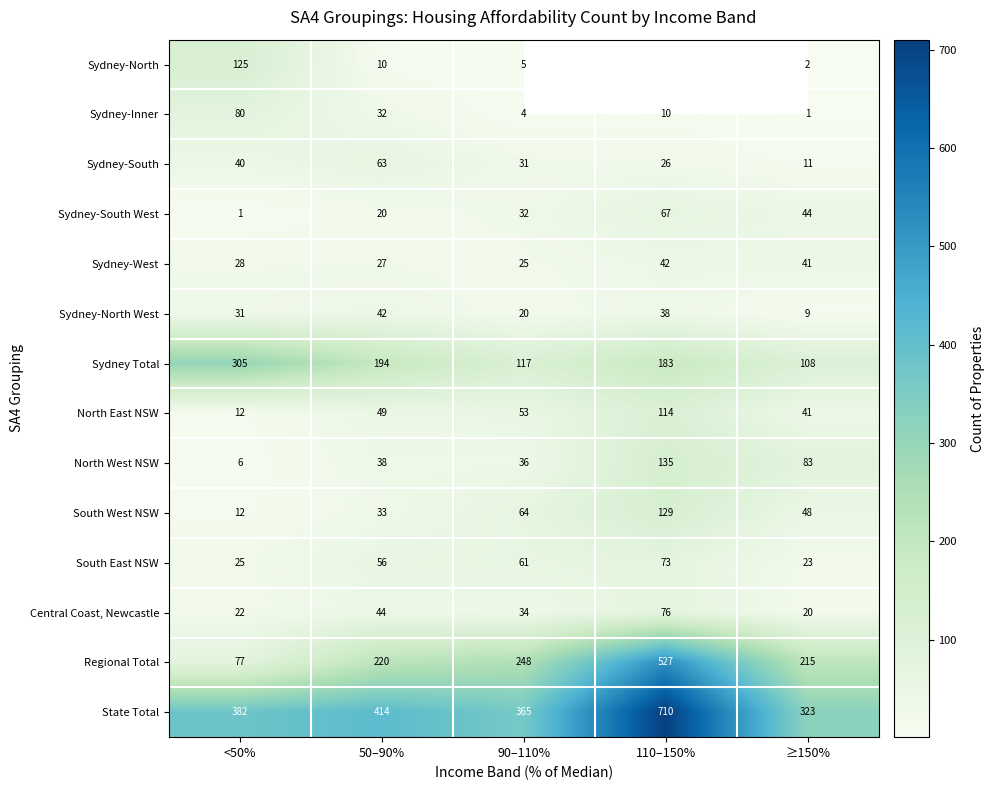

List the labels in order of North West NSW value, largest first.

110–150%, ≥150%, 50–90%, 90–110%, <50%